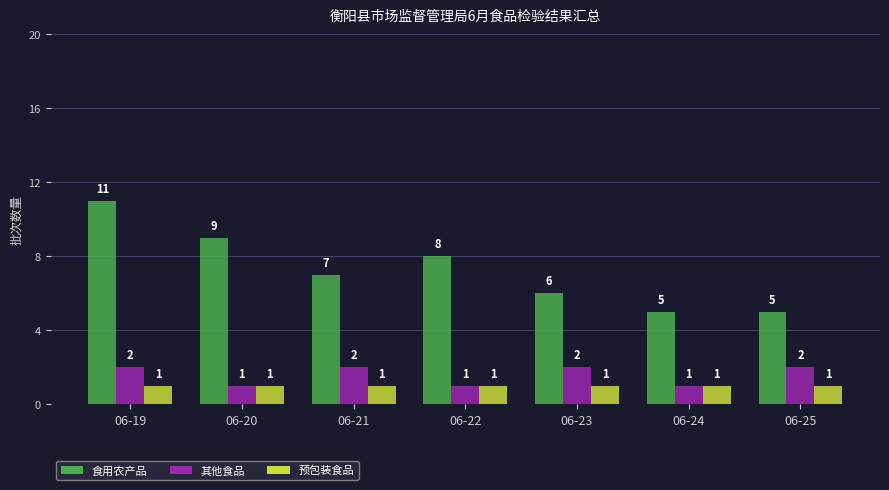

What are all the series names shown in the legend?

食用农产品, 其他食品, 预包装食品